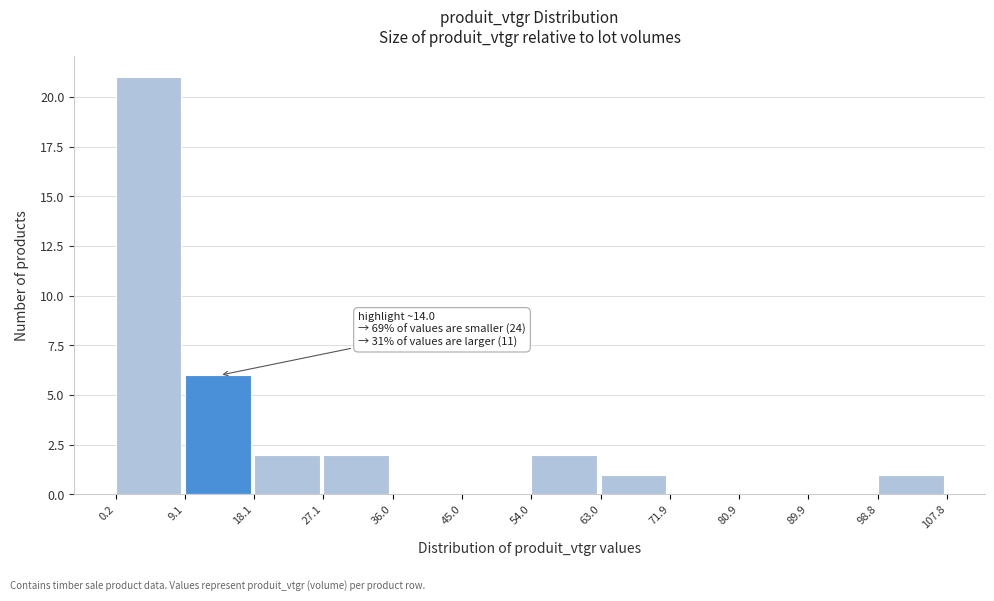

Over which range of the x-axis is the bar tallest?

0.2 to 9.1